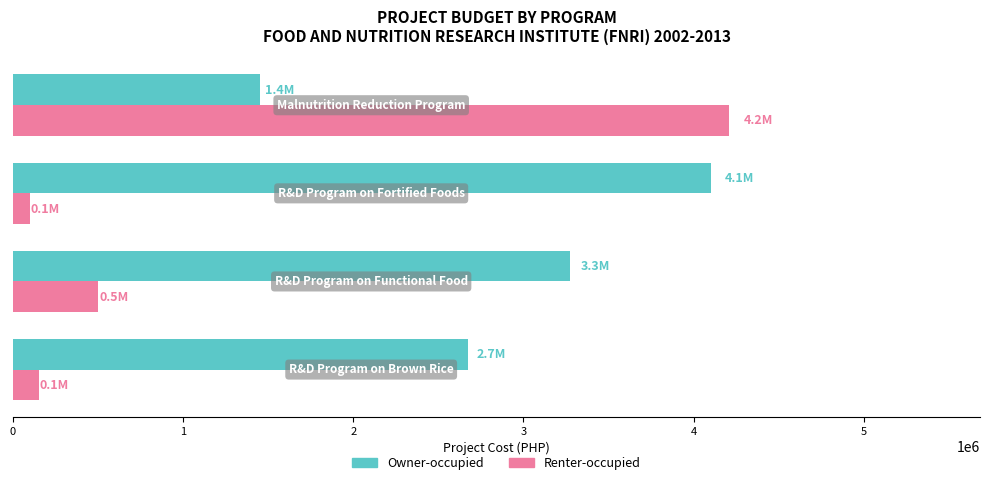

Which series has the widest spread of values?

Renter-occupied